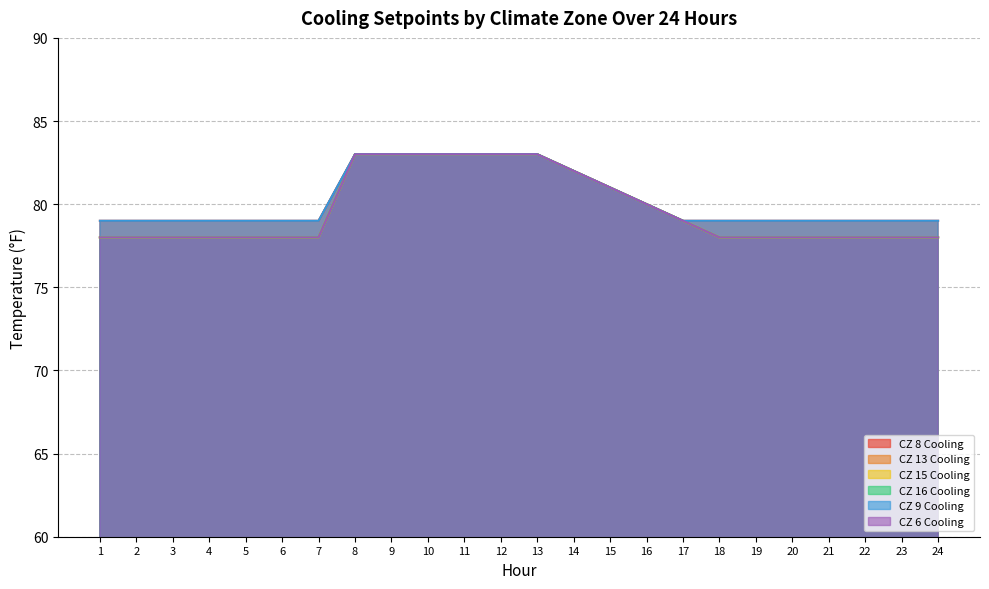

Between 15 and 7, which is larger?

15